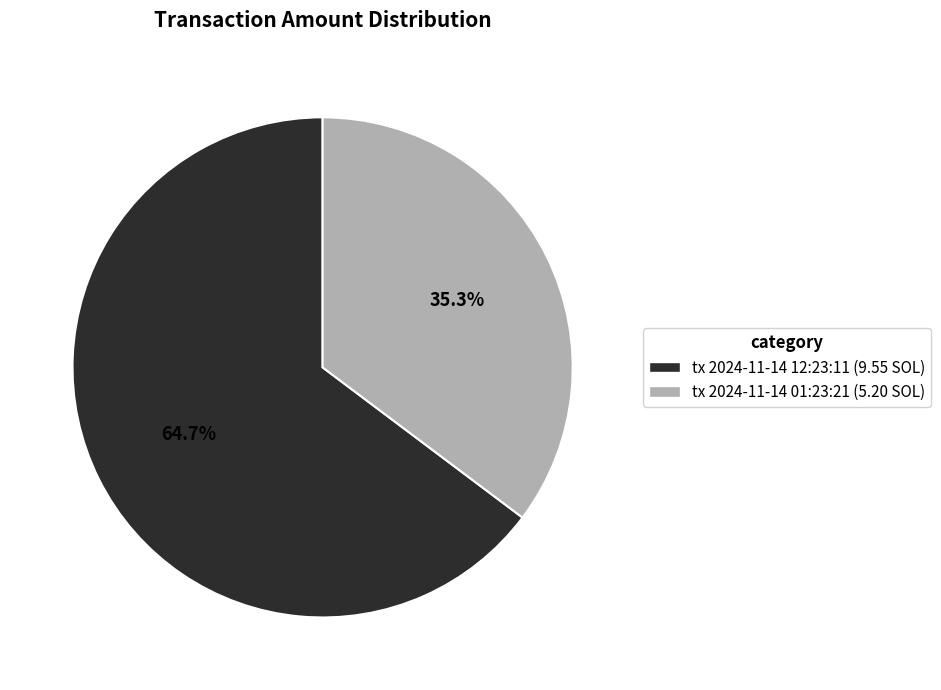

Which slice is the largest?

tx 2024-11-14 12:23:11 (9.55 SOL)